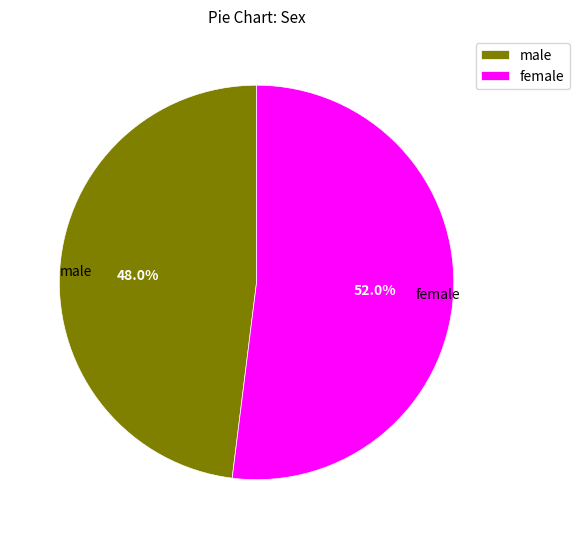

Approximately how many times larger is the value at male compared to female?

0.9